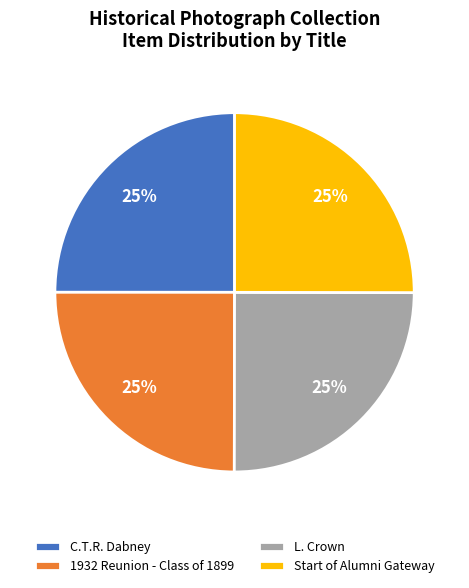

How many slices are in this pie chart?

4